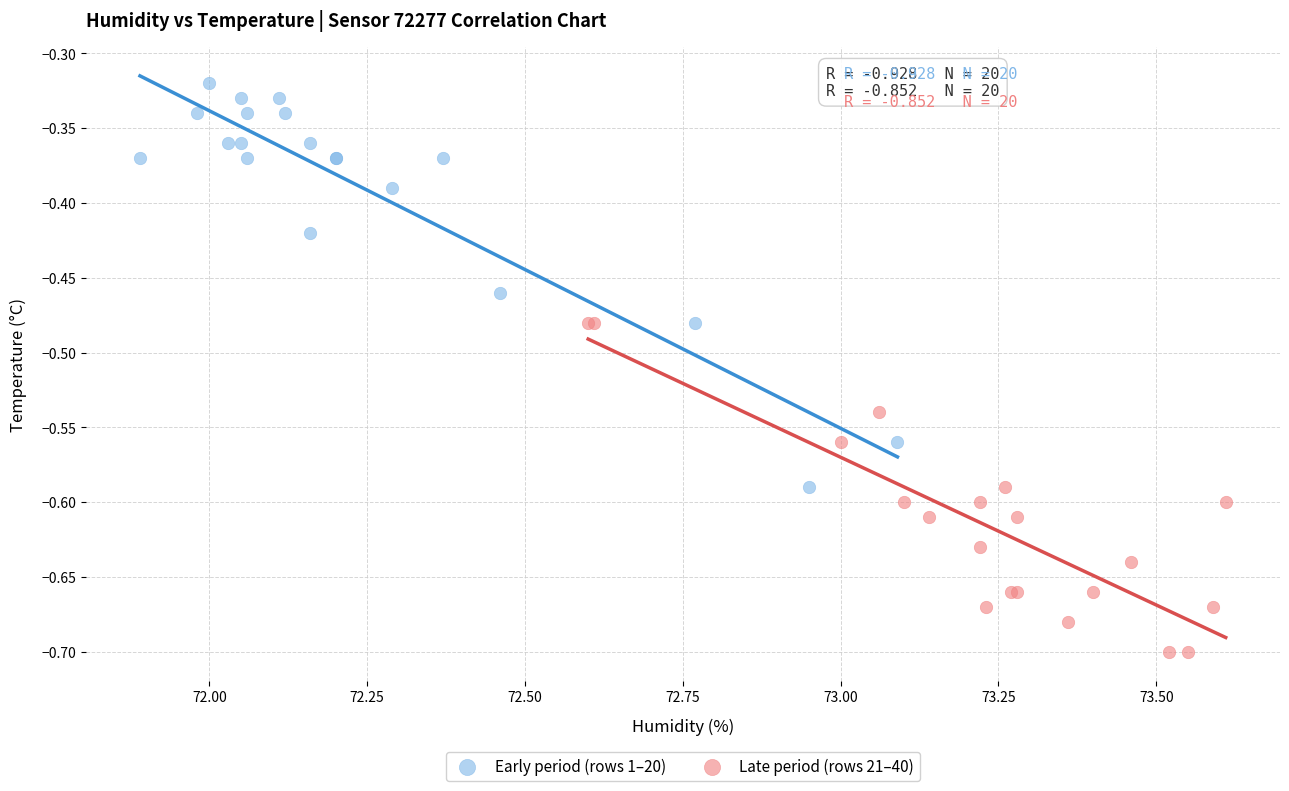

Which series has the widest spread of Y values?

Early period (rows 1–20)